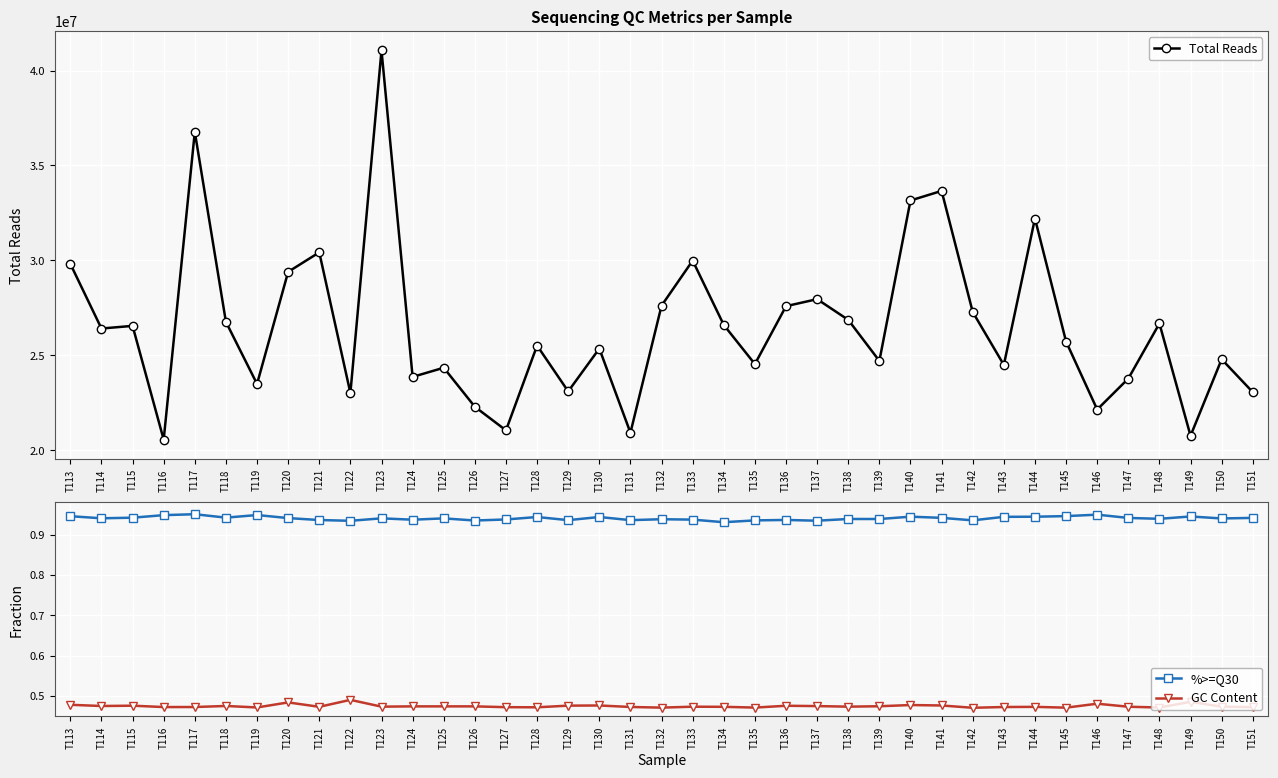

What are all the series names shown in the legend?

Total Reads, %>=Q30, GC Content